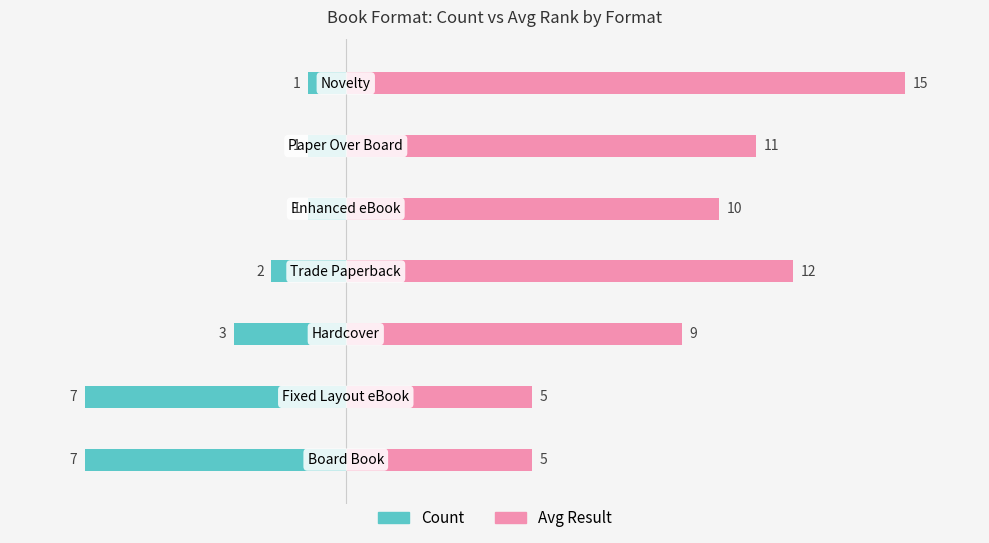

What is the spread (max minus min) of values at 10?

11